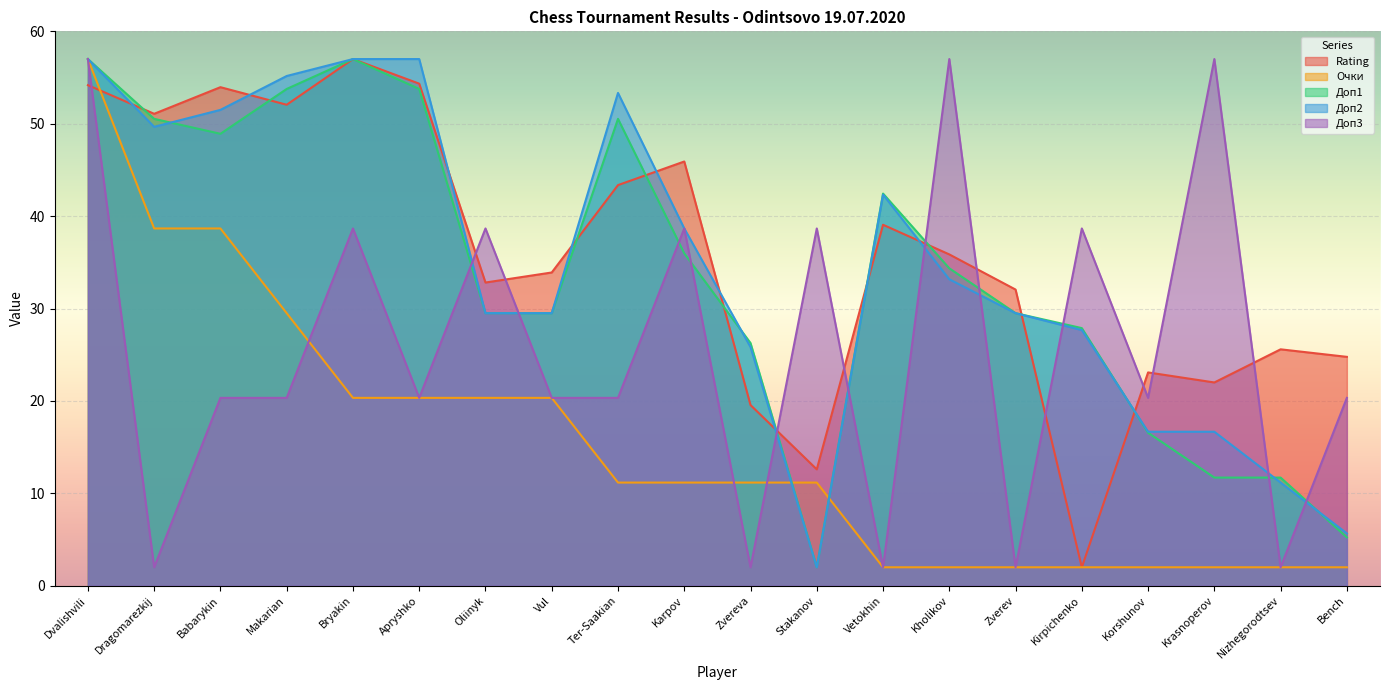

Reading left to right, list all the values displayed in this chart.

Rating: 54.2	51.1	54.0	52.1	57.0	54.3	32.8	33.9	43.4	45.9	19.6	12.6	39.1	35.9	32.1	2.0	23.1	22.0	25.6	24.8
Очки: 57.0	38.7	38.7	29.5	20.3	20.3	20.3	20.3	11.2	11.2	11.2	11.2	2.0	2.0	2.0	2.0	2.0	2.0	2.0	2.0
Доп1: 57.0	50.5	48.9	53.8	57.0	53.8	29.5	29.5	50.5	36.0	26.3	2.0	42.4	34.4	29.5	27.9	16.6	11.7	11.7	5.2
Доп2: 57.0	49.7	51.5	55.2	57.0	57.0	29.5	29.5	53.3	38.7	25.8	2.0	42.3	33.2	29.5	27.7	16.7	16.7	11.2	5.7
Доп3: 57.0	2.0	20.3	20.3	38.7	20.3	38.7	20.3	20.3	38.7	2.0	38.7	2.0	57.0	2.0	38.7	20.3	57.0	2.0	20.3